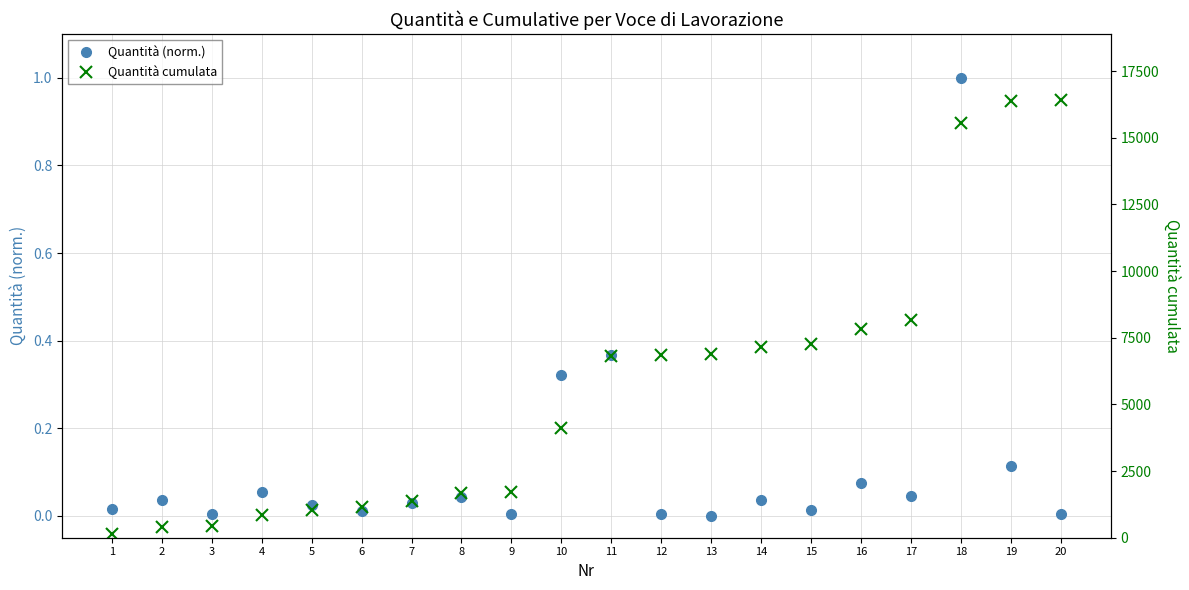

Reading left to right, transcribe all the data shown in this chart.

Quantità (norm.): 0.0	0.0	0.0	0.1	0.0	0.0	0.0	0.0	0.0	0.3	0.4	0.0	0.0	0.0	0.0	0.1	0.0	1.0	0.1	0.0
Quantità cumulata: 121.4	404.0	444.0	856.0	1048.0	1135.0	1363.0	1688.0	1728.0	4112.5	6821.4	6861.4	6873.4	7151.8	7262.8	7832.8	8182.8	15550.9	16396.9	16431.4